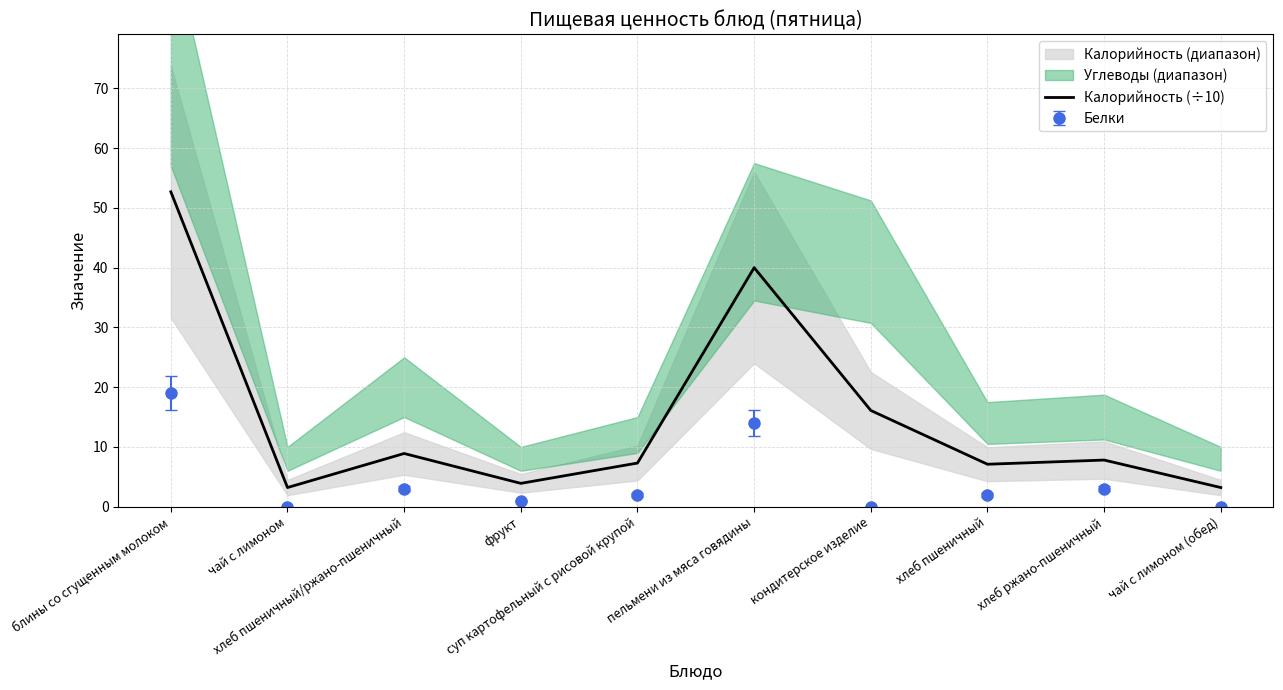

Which category has the lowest value across all series?

чай с лимоном